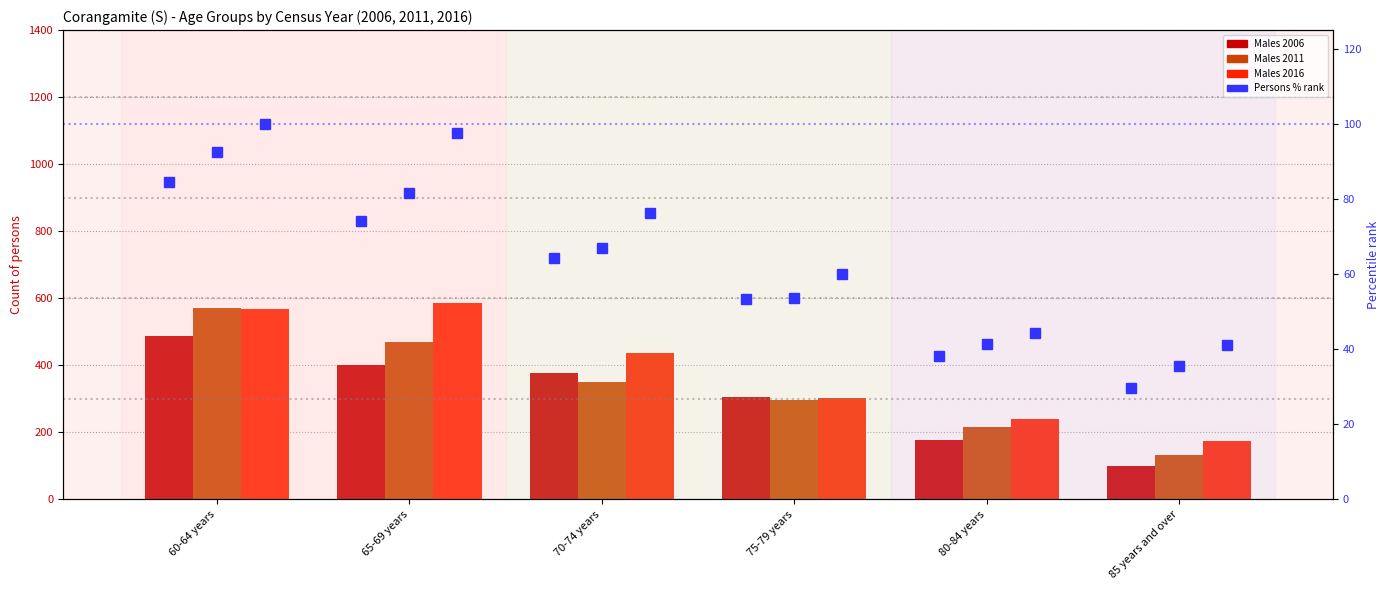

What is the label of the 1st bar from the left?

60-64 years